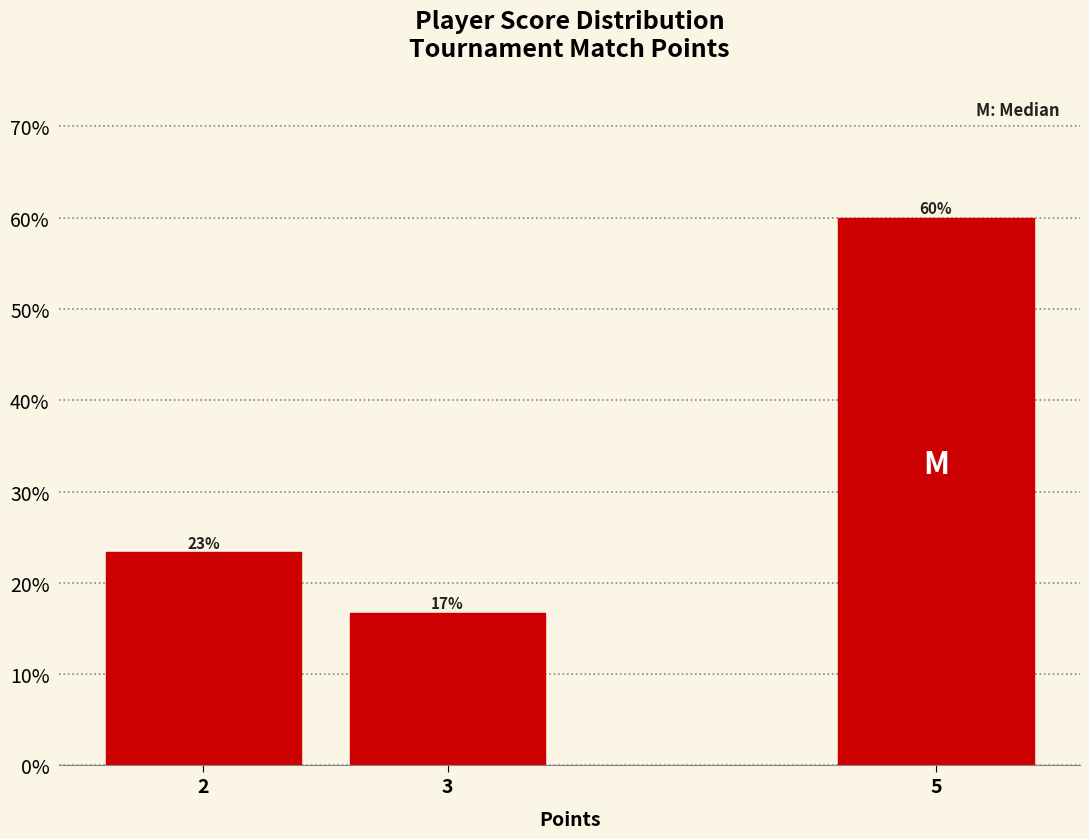

Does the chart contain any negative values?

No